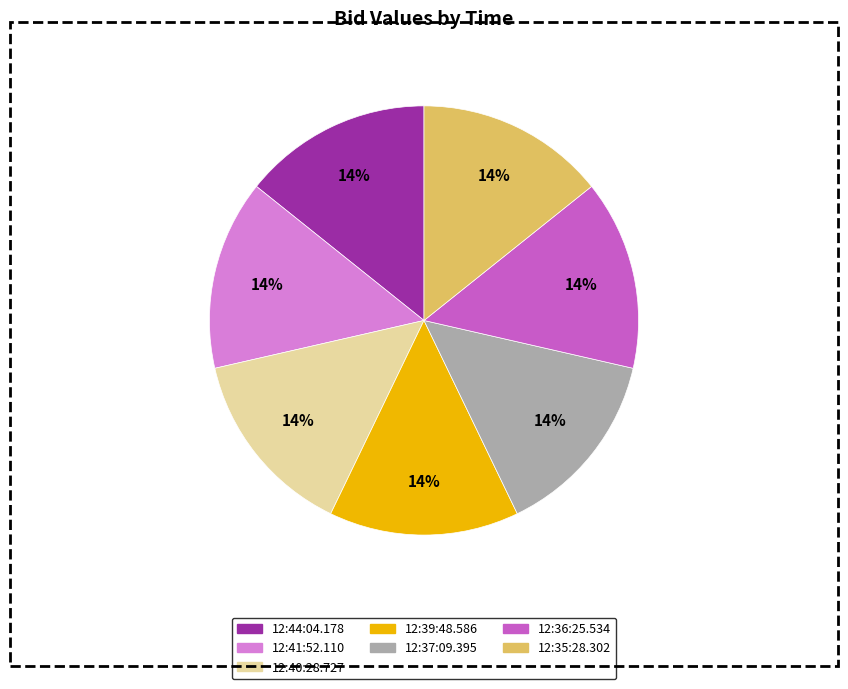

What is the ratio of the value at 12:35:28.302 to the value at 12:41:52.110?

1.0